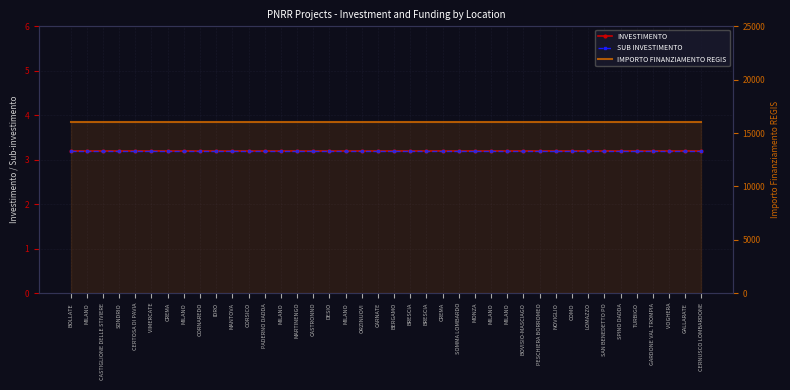

True or false: INVESTIMENTO and SUB INVESTIMENTO cross at least once.

False